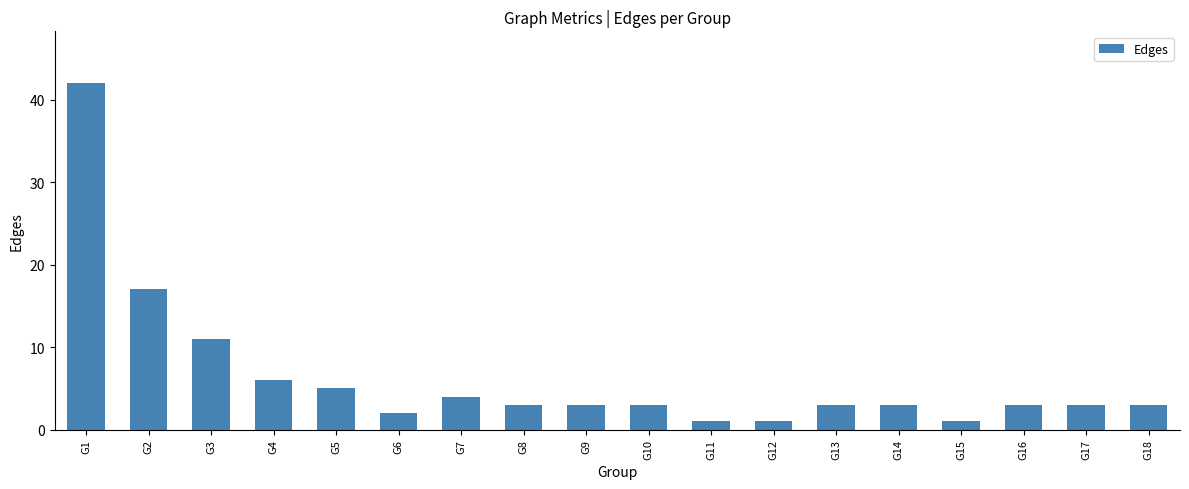

What is the value of the 13th bar from the left?

3